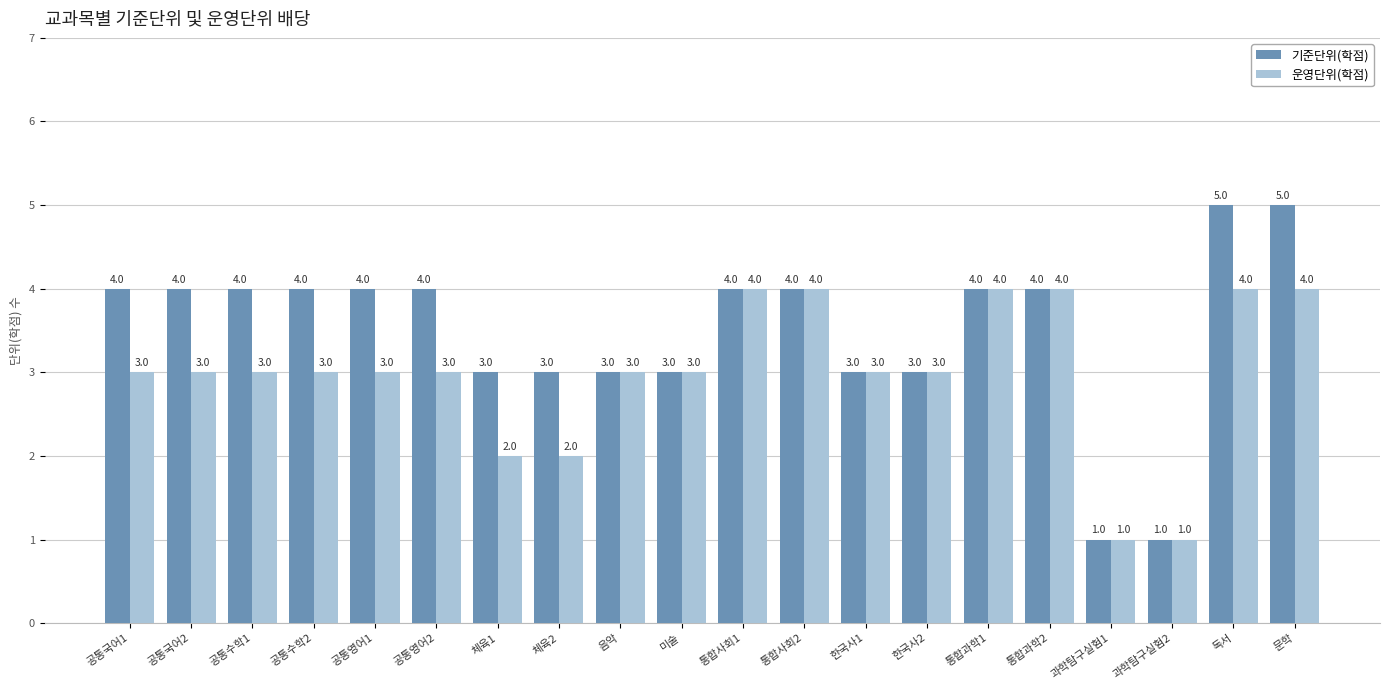

Which series has the largest total across all categories?

기준단위(학점)